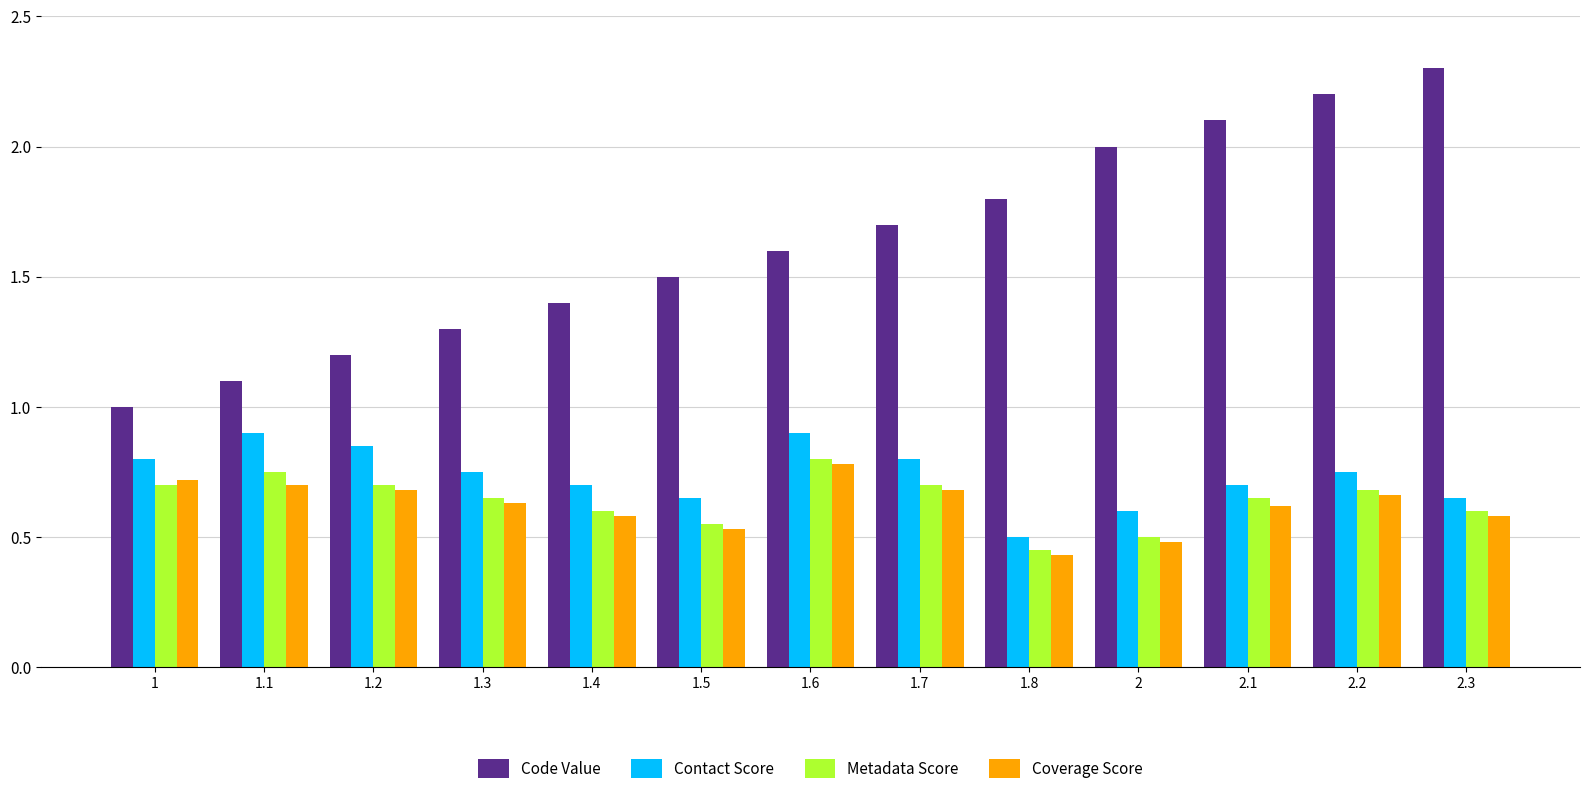

What are all the series names shown in the legend?

Code Value, Contact Score, Metadata Score, Coverage Score